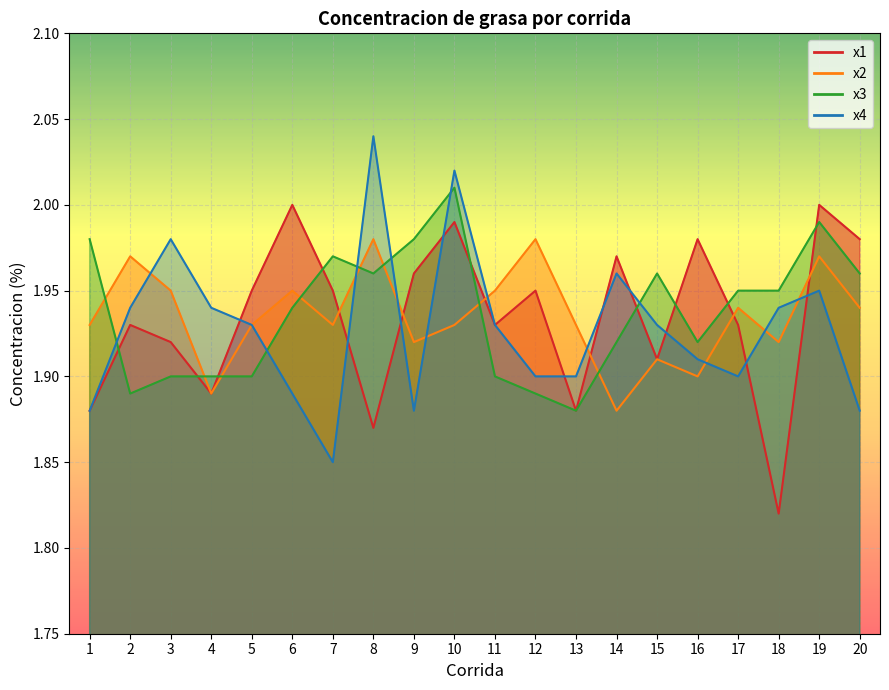

Rank the series by their maximum value, from lowest to highest.

x2, x1, x3, x4